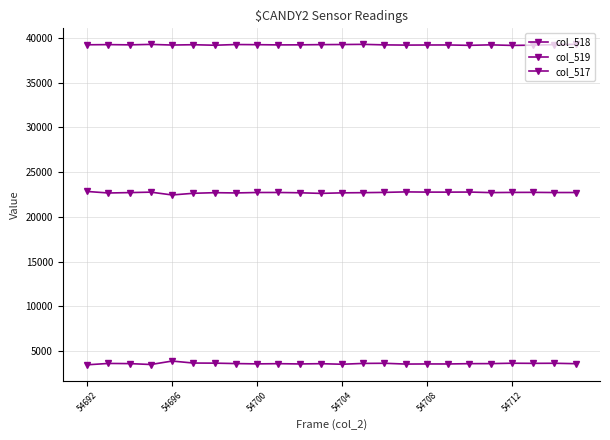

How many lines are shown in the chart?

3